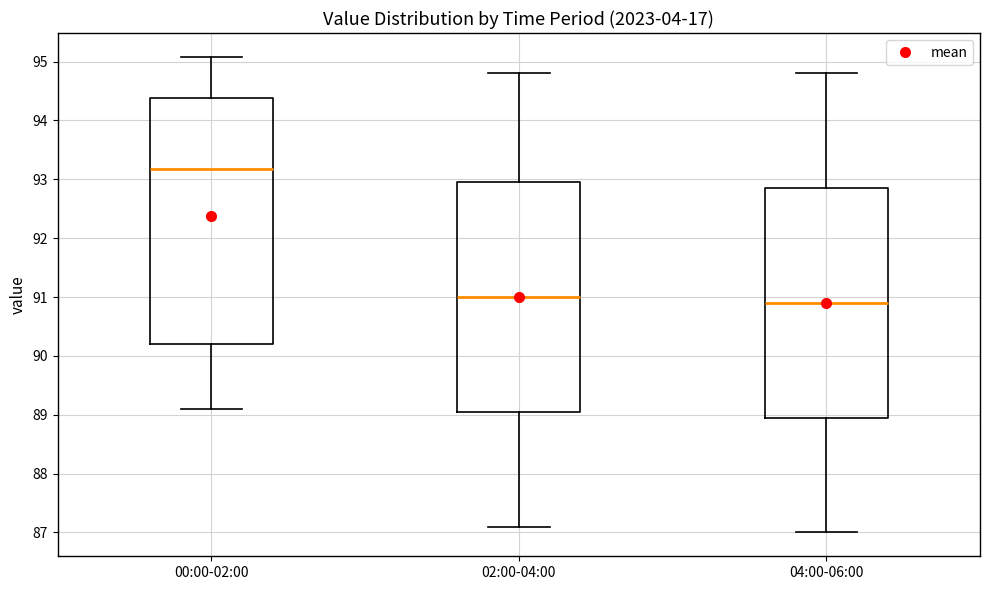

Where does the lower whisker of the box for 02:00-04:00 end on the y-axis? The values are not printed on the chart, so give them approximately, as read against the axis.

87.1